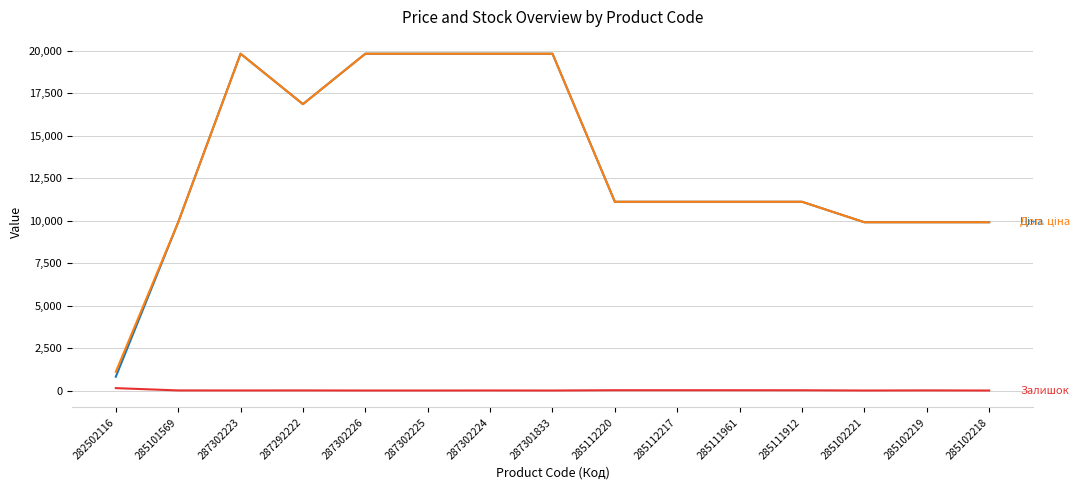

What is the total value across all series at 287301833?

39662.1